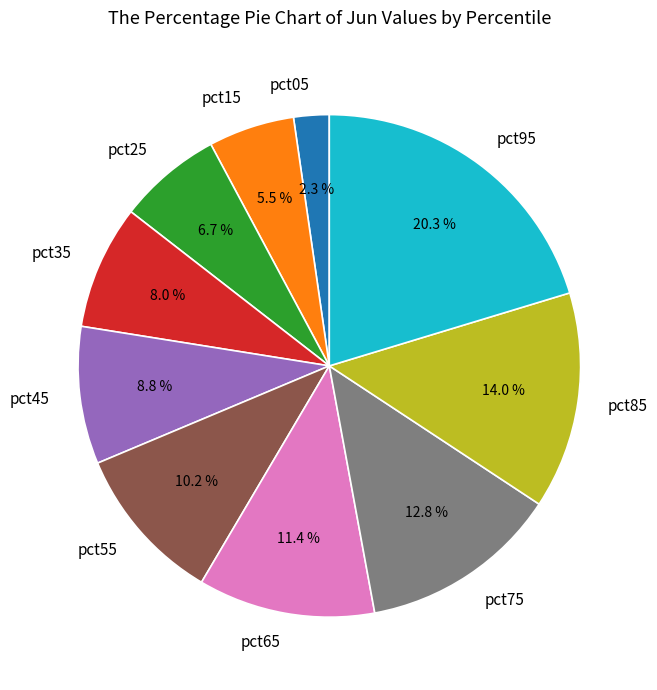

Does pct55 account for over 50% of the chart?

No